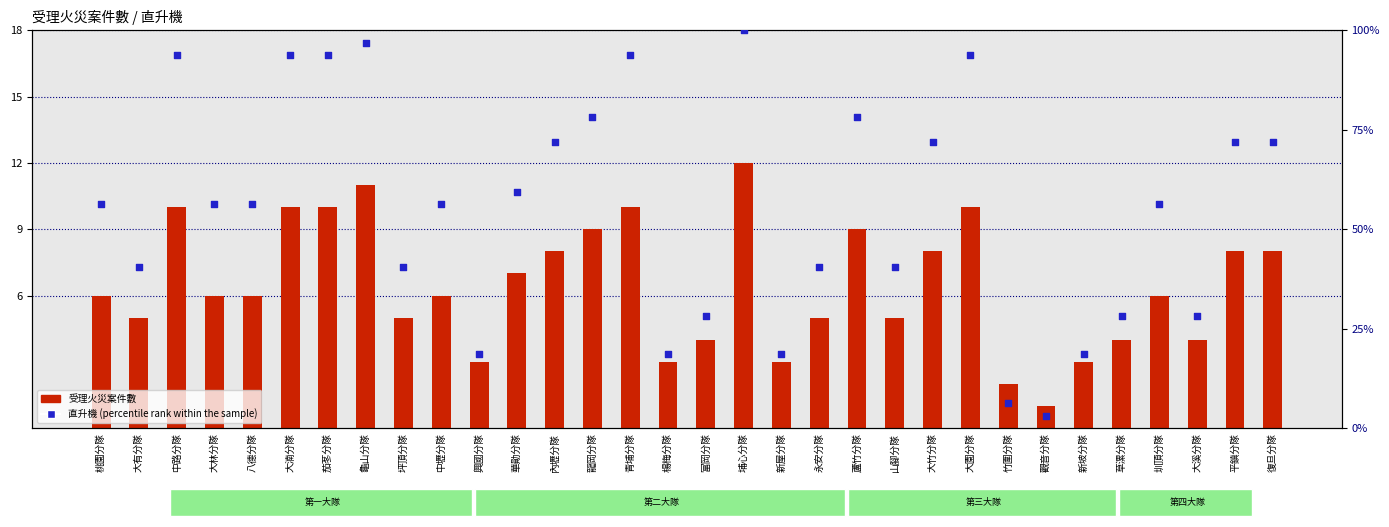

Which series reaches the minimum Y coordinate?

受理火災案件數